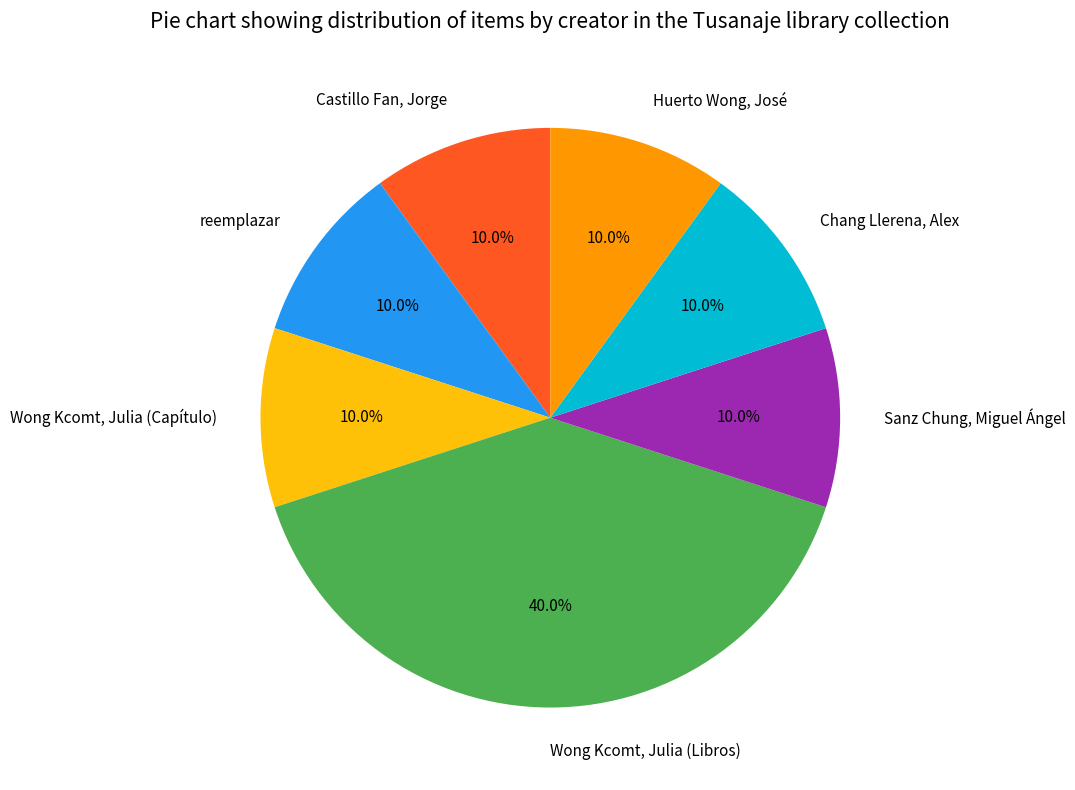

Which category has the biggest portion of the pie?

Wong Kcomt, Julia (Libros)